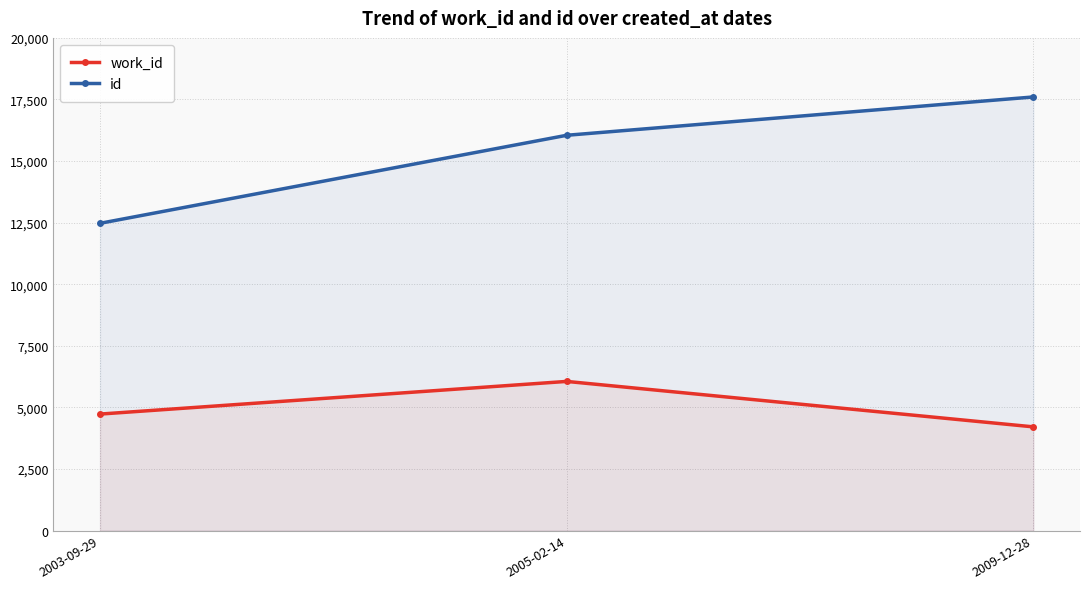

What is the difference between the maximum and minimum values in the id series?

5130